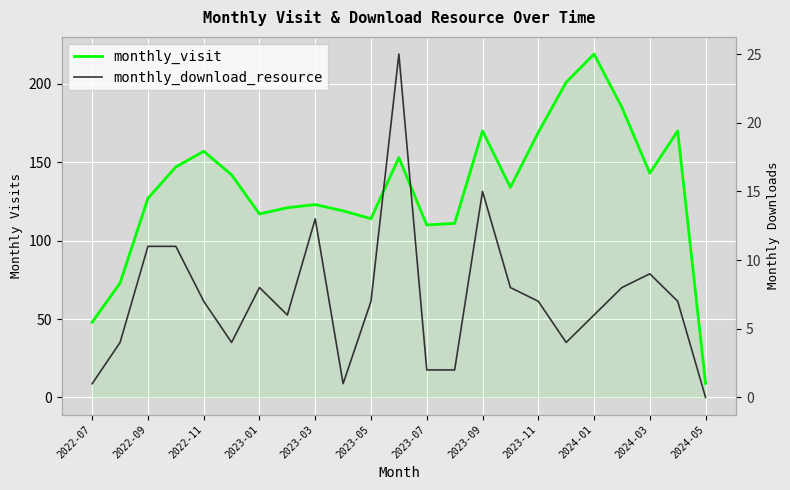

Between 2022-11 and 2024-01, which series saw the biggest shift?

monthly_visit